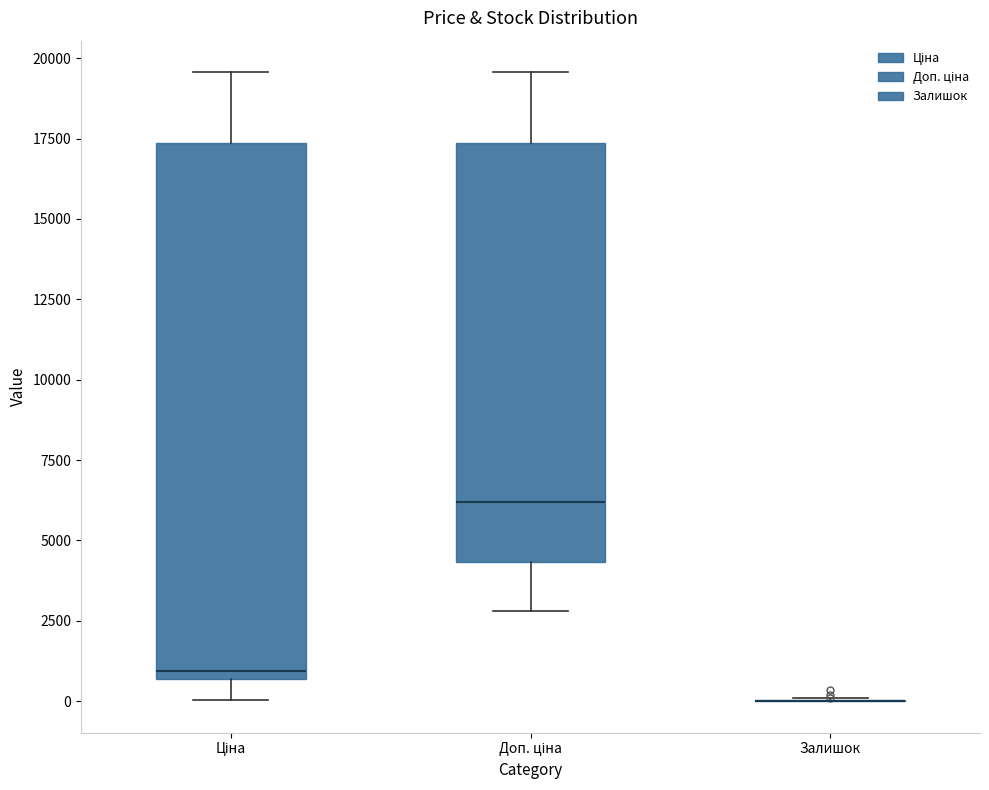

Which box is the tallest, from its lower edge to its upper edge?

Ціна